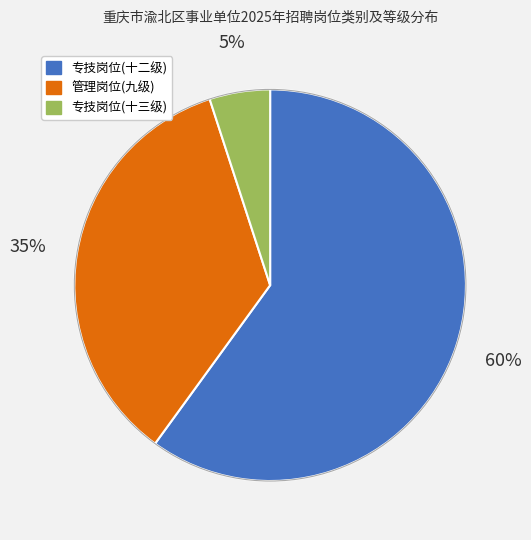

Rank the categories by value from highest to lowest.

专技岗位(十二级), 管理岗位(九级), 专技岗位(十三级)